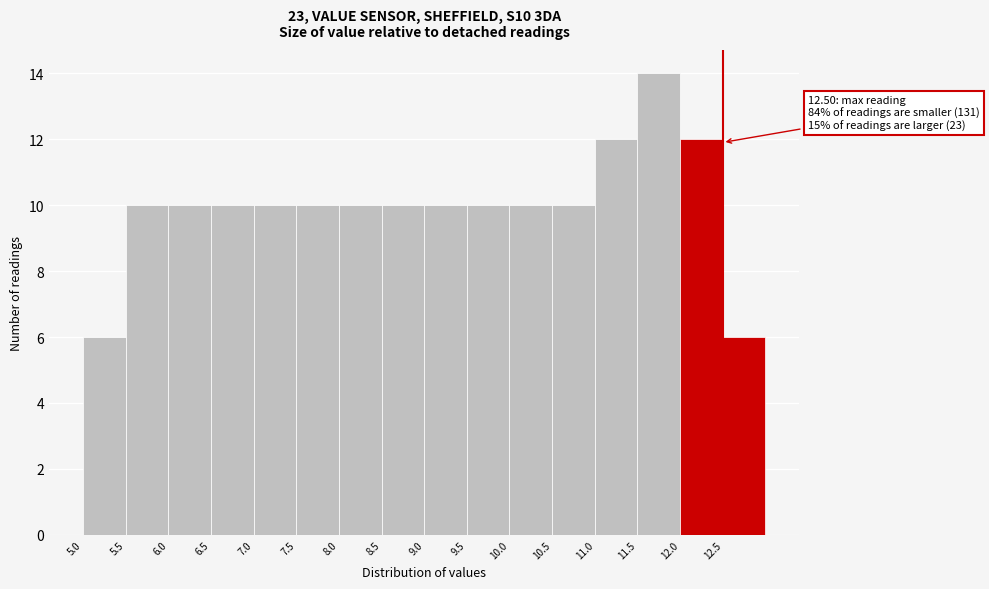

Which range on the x-axis has the tallest bar?

11.5 to 12.0